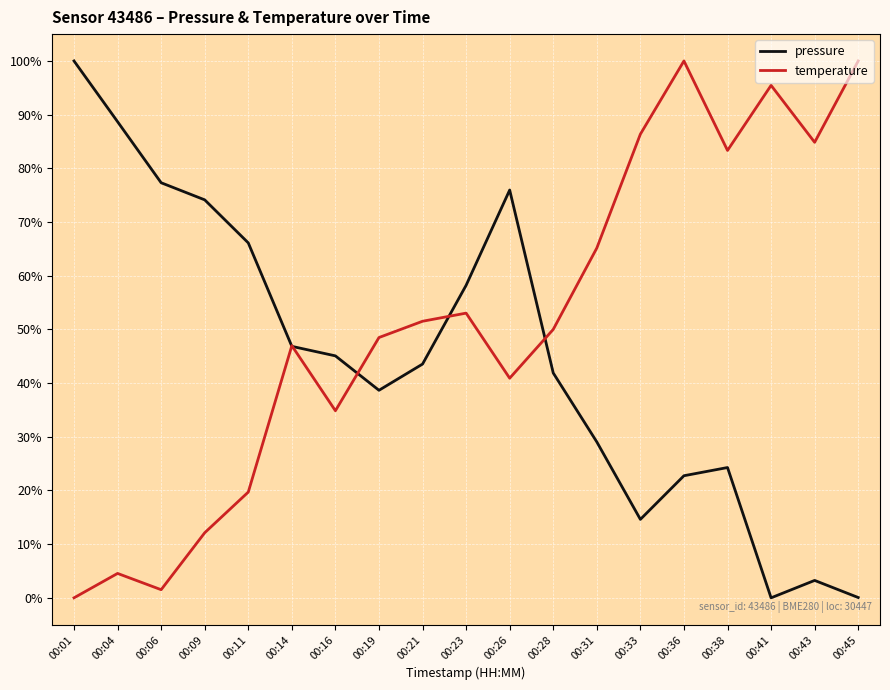

What is the maximum value for pressure?

100.0